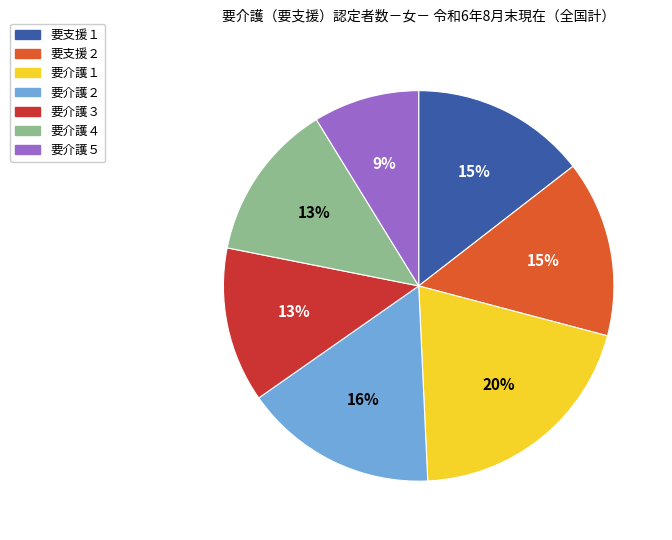

The 要支援２ slice represents 27% of the pie. True or false?

False